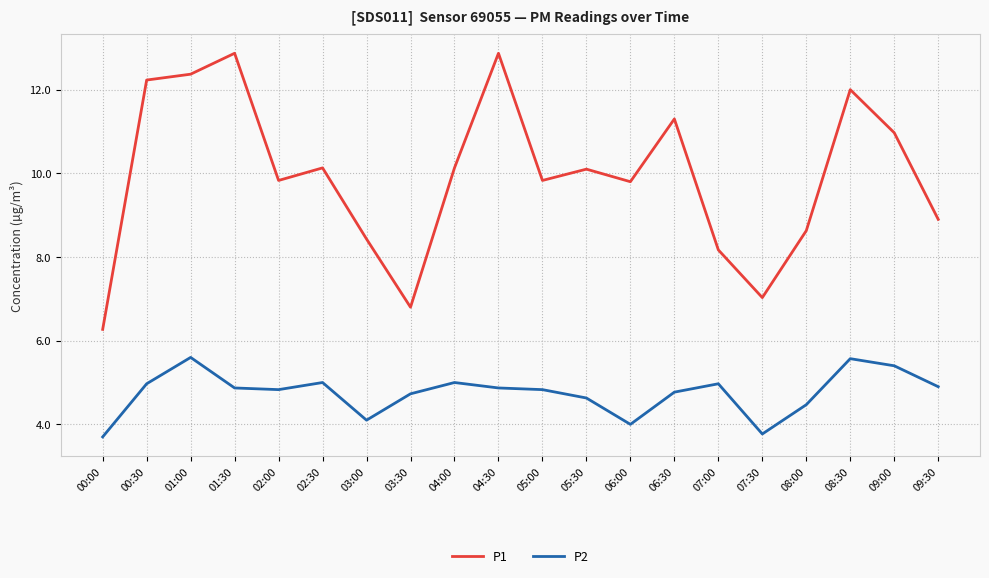

What is the difference between the highest and lowest values at 00:30?

7.3